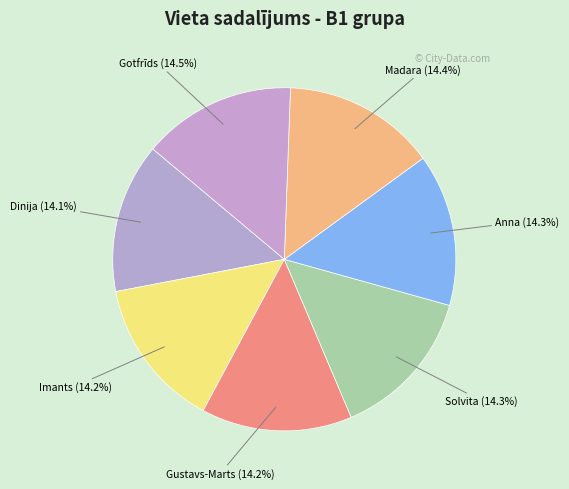

Is there a majority slice in this chart?

No